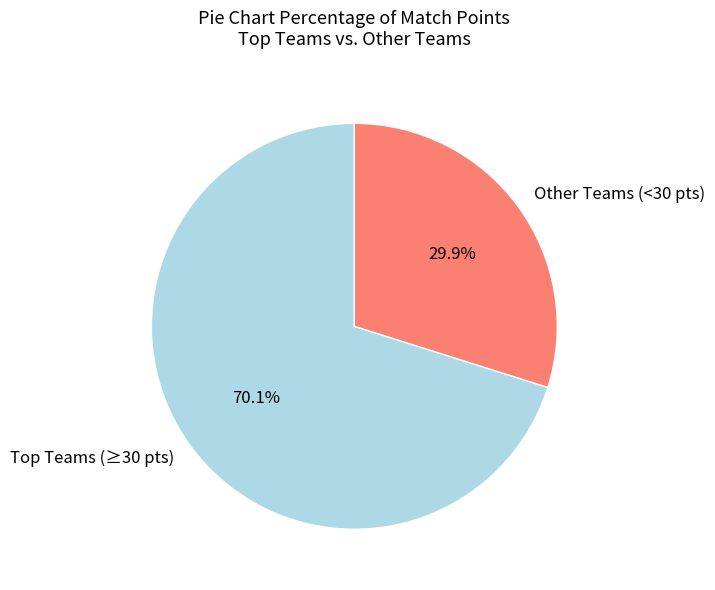

Which slice represents more than half of the pie?

Top Teams (≥30 pts)